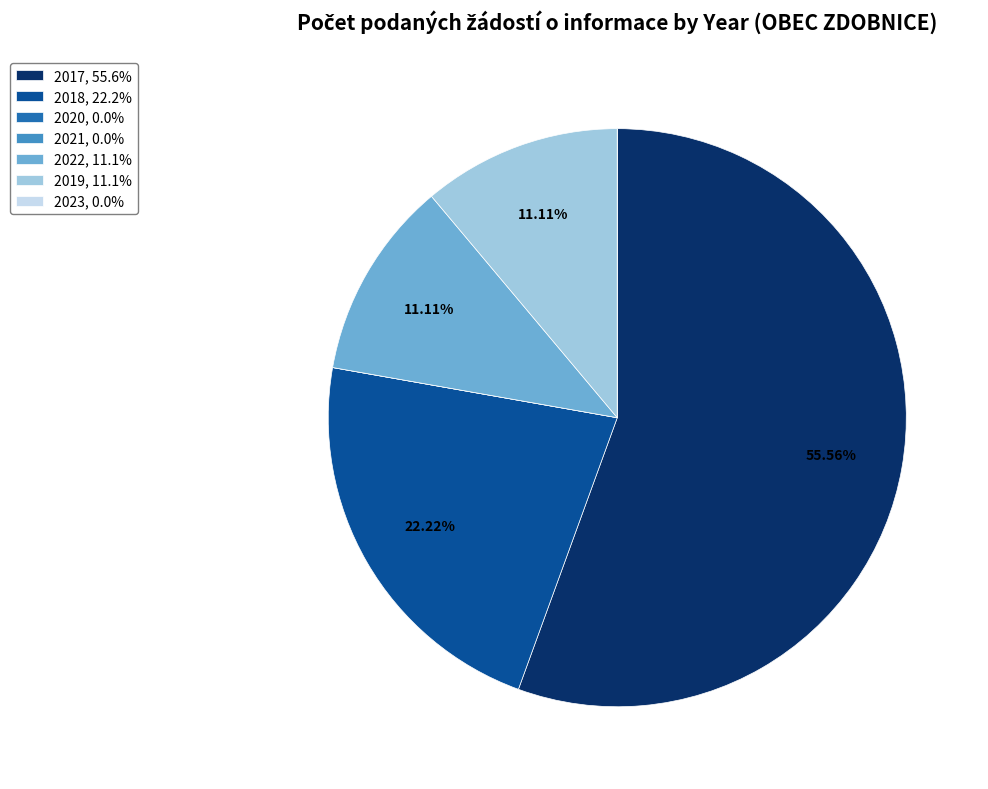

Does any single category account for the majority?

Yes